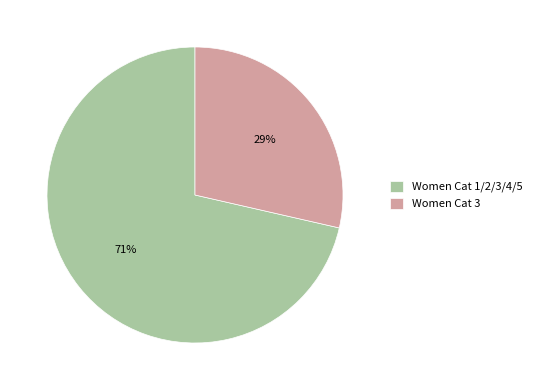

Rank the categories by value from lowest to highest.

Women Cat 3, Women Cat 1/2/3/4/5